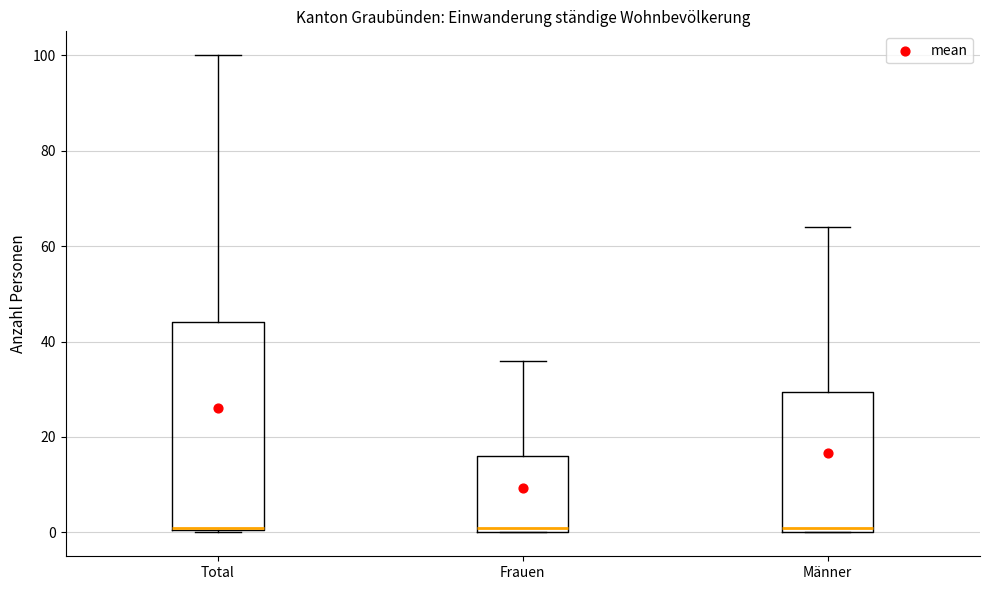

Which box is the tallest, from its lower edge to its upper edge?

Total